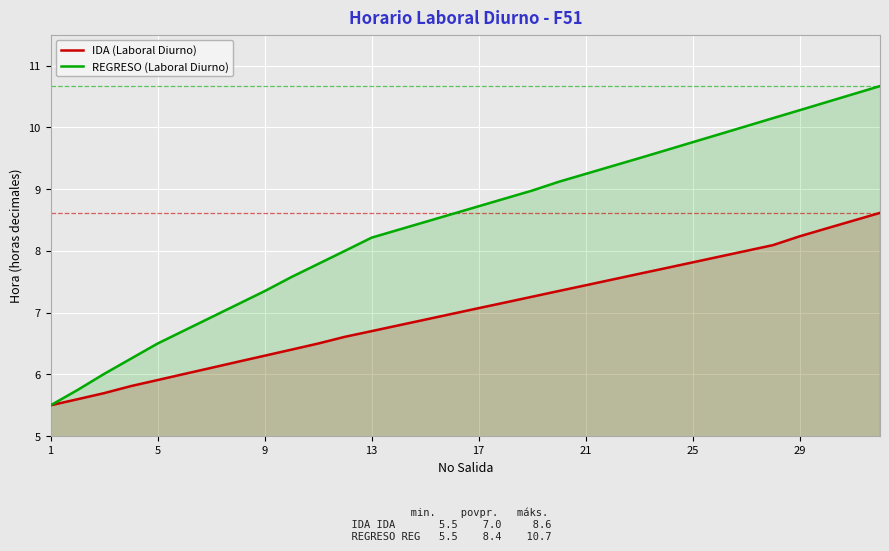

Count the number of categories in the chart.

32